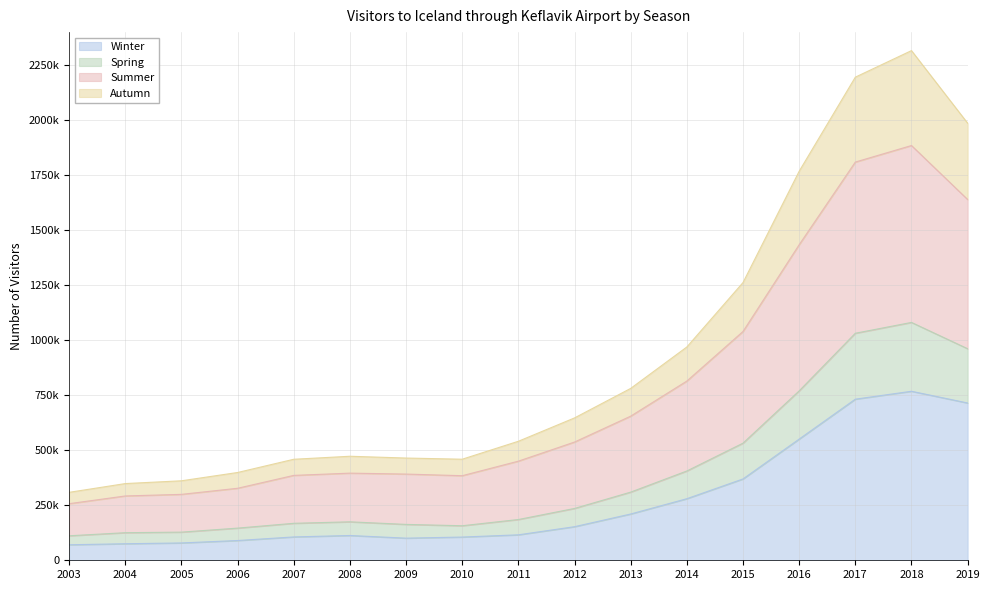

How many data points in Winter are above 115663?

8